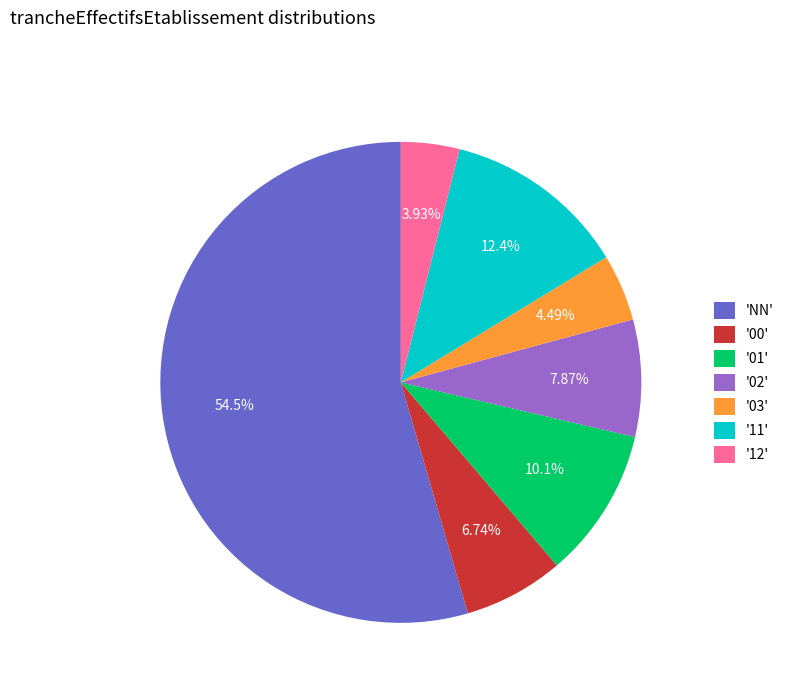

To the nearest percent, what is the difference between the largest and smallest slice percentages?

51%